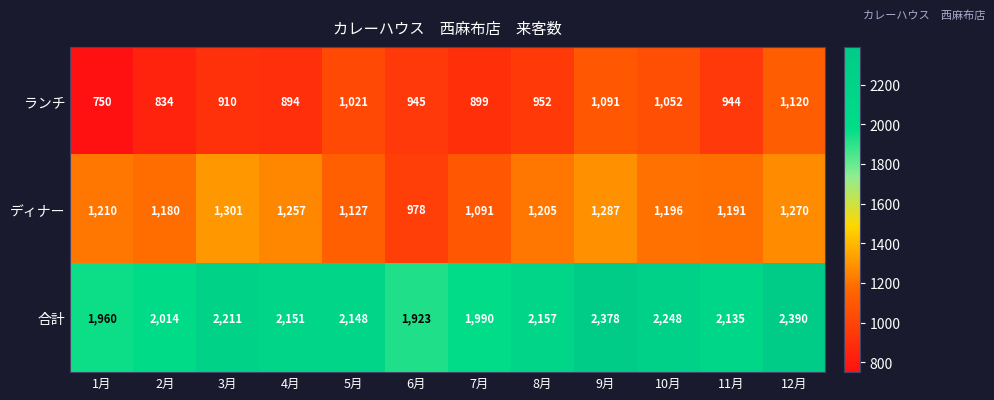

At how many categories does at least one series exceed 1841?

12